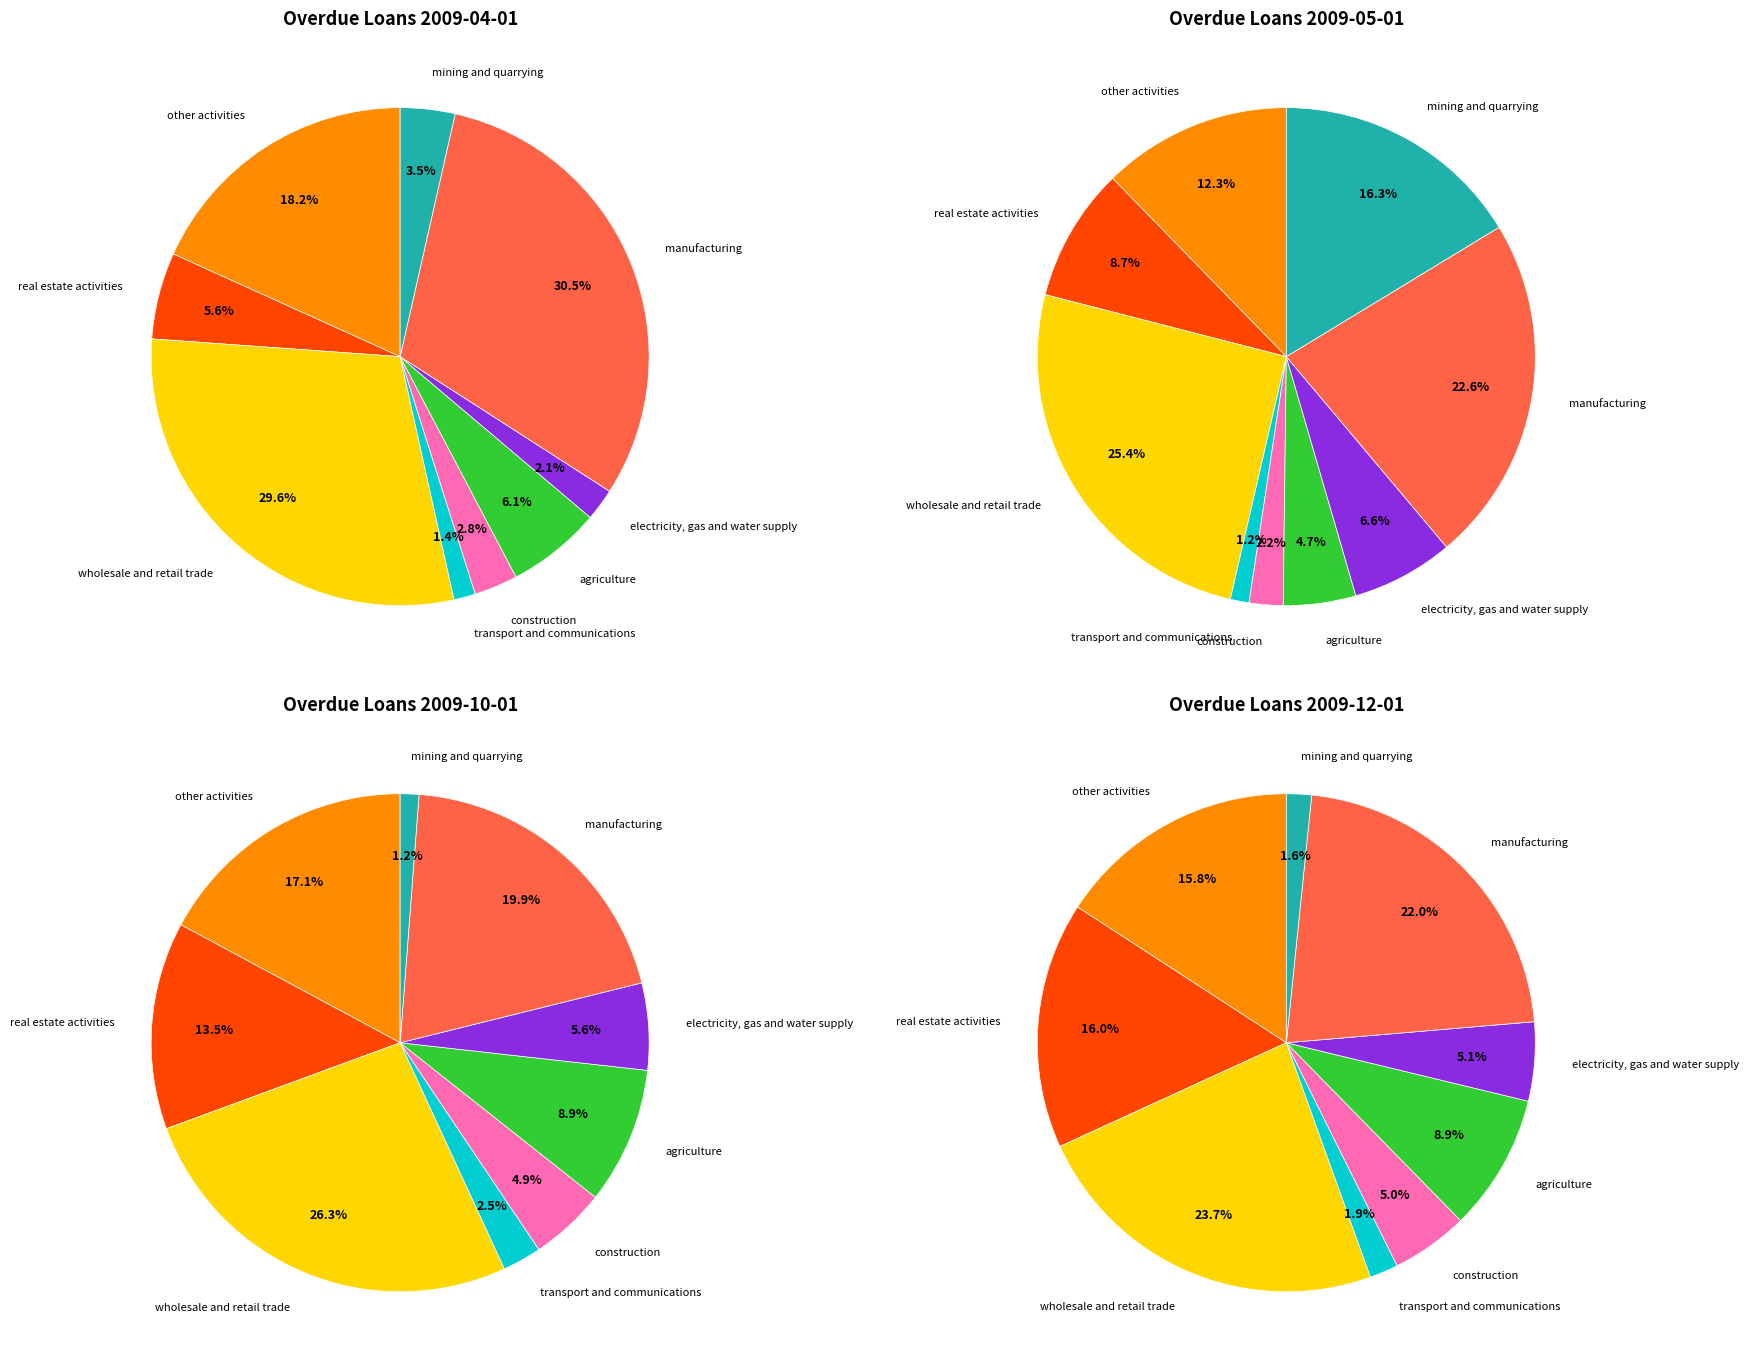

To the nearest percent, what is the difference between the 28 and 14 slice percentages?

2%